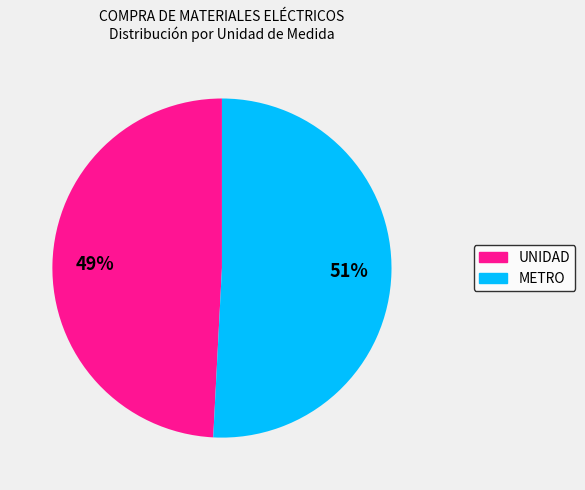

To the nearest percent, what is the difference between the largest and smallest slice percentages?

2%